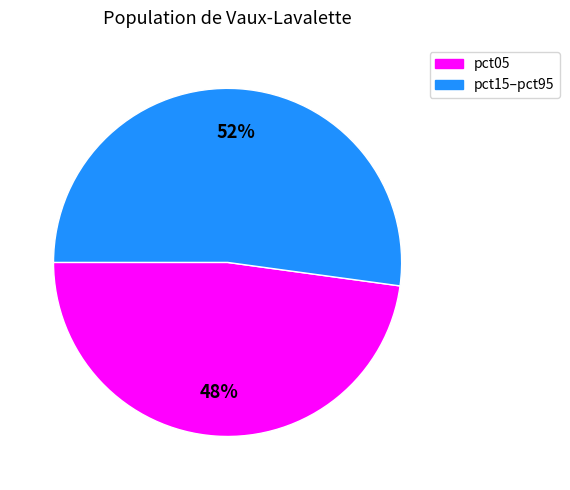

Does any single category account for the majority?

Yes